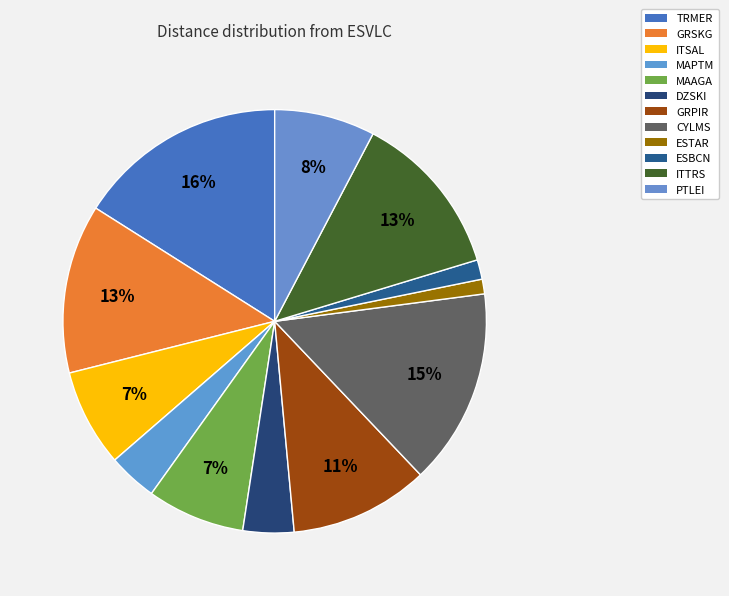

How many slices are in this pie chart?

12